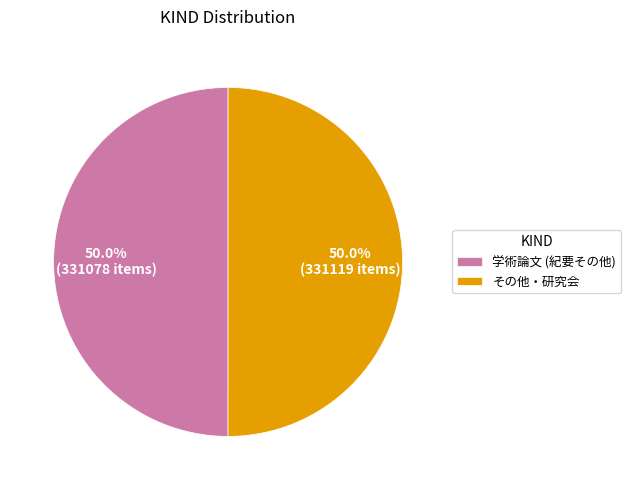

True or false: その他・研究会 accounts for 50% of the total.

True